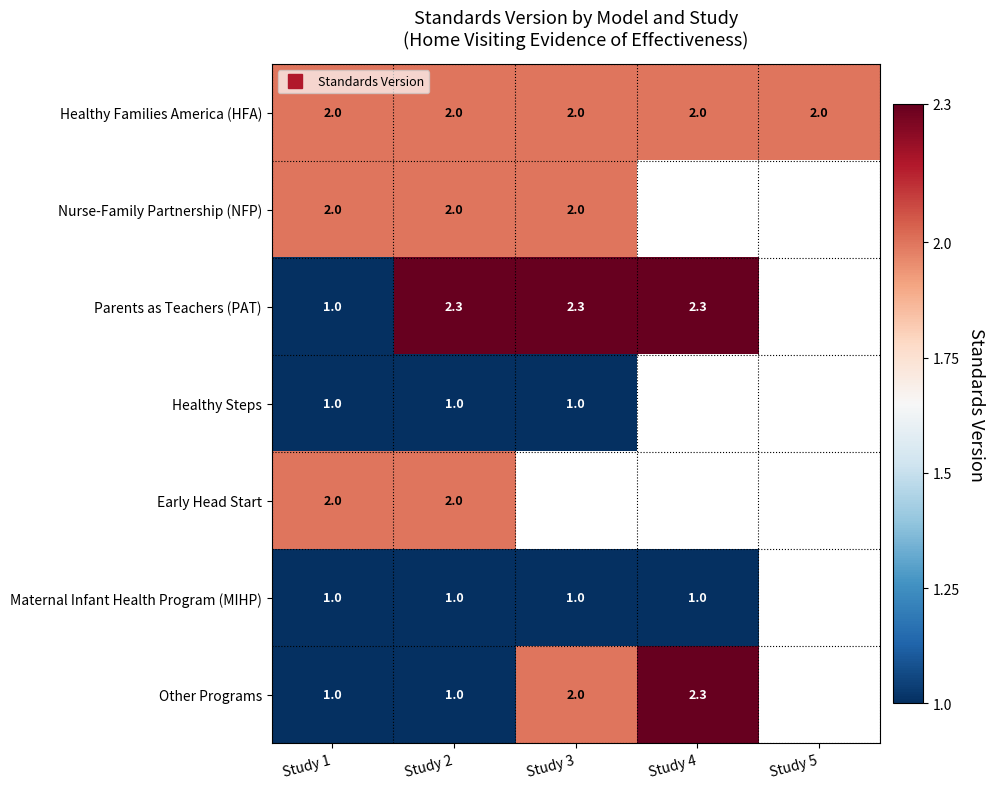

Where is Nurse-Family Partnership (NFP) nearest to the value 2?

Study 1